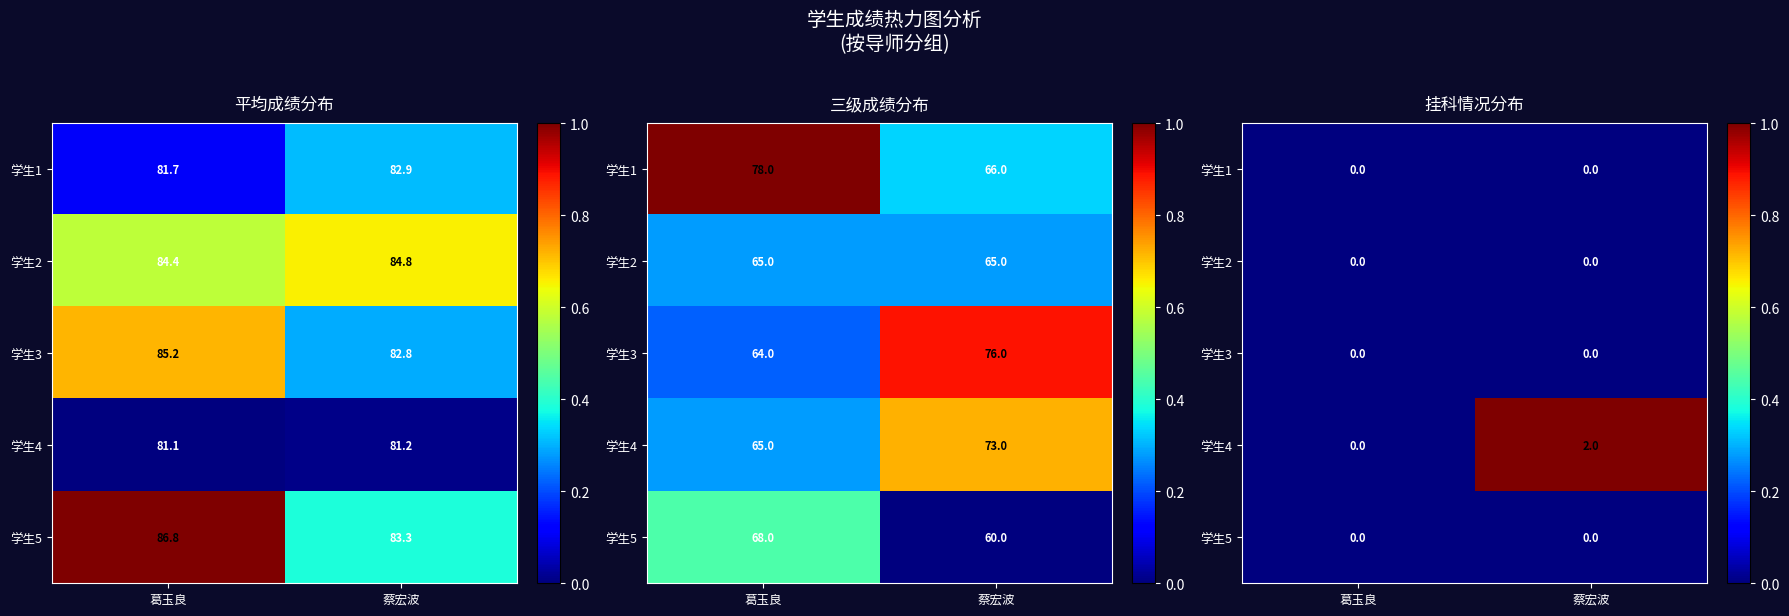

Rank the categories by 学生4 value from lowest to highest.

葛玉良, 蔡宏波